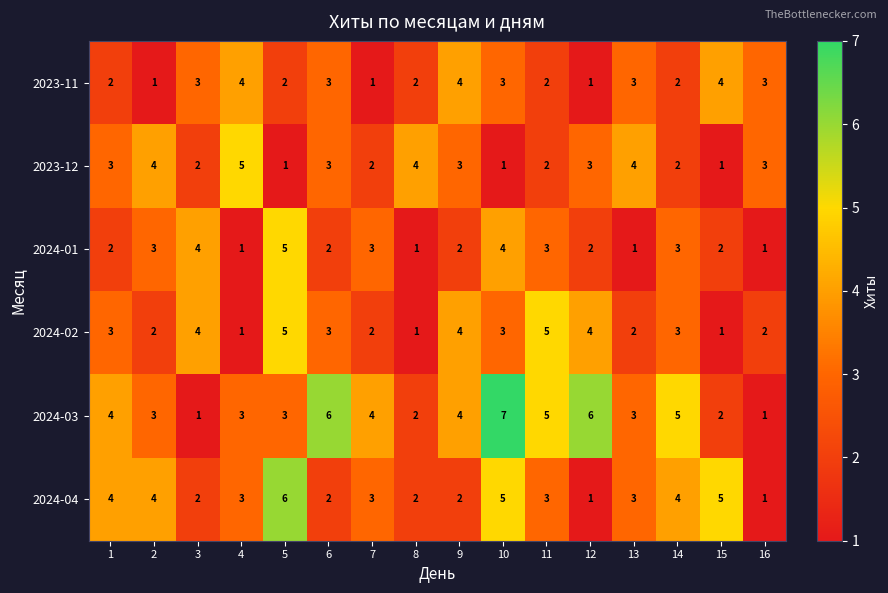

Count the 2024-02 values in the range 2 to 4.

11